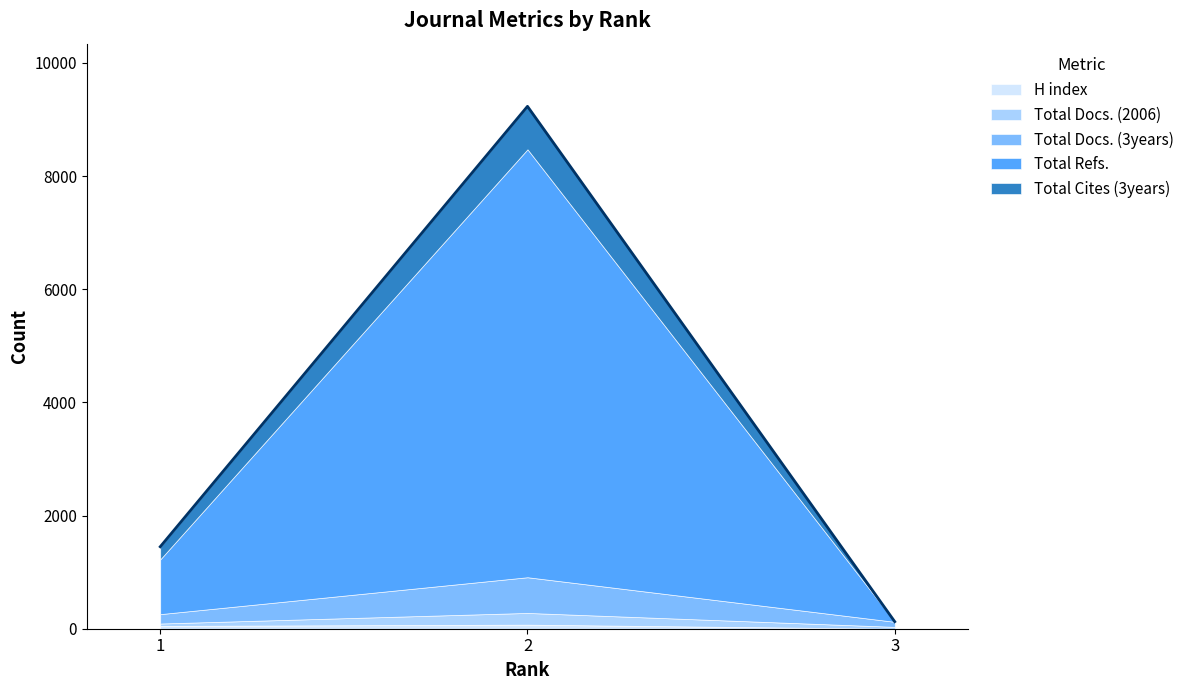

List the series in order of their peak value, highest first.

Total Refs., Total Cites (3years), Total Docs. (3years), Total Docs. (2006), H index